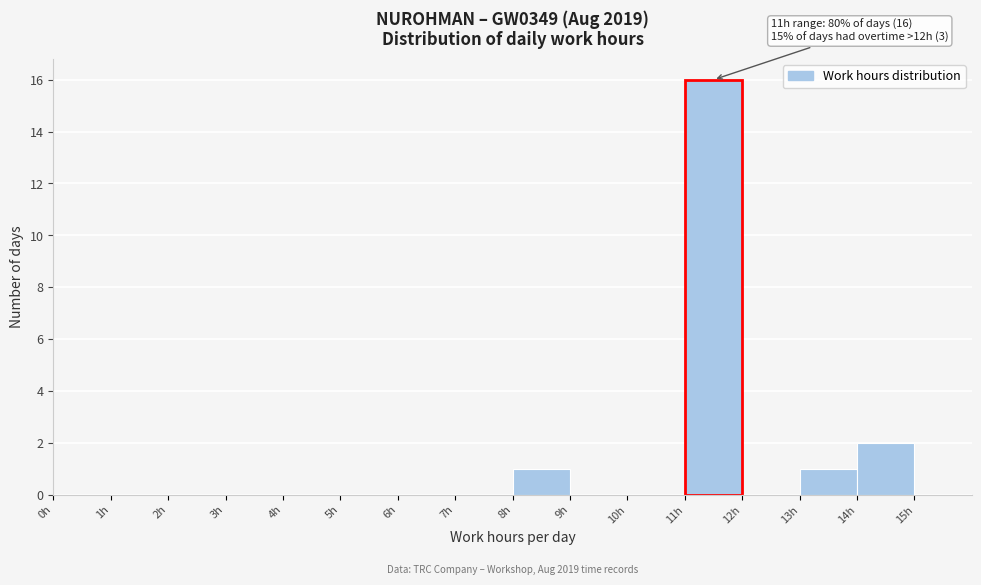

Over which range of the x-axis is the bar tallest?

11 to 12